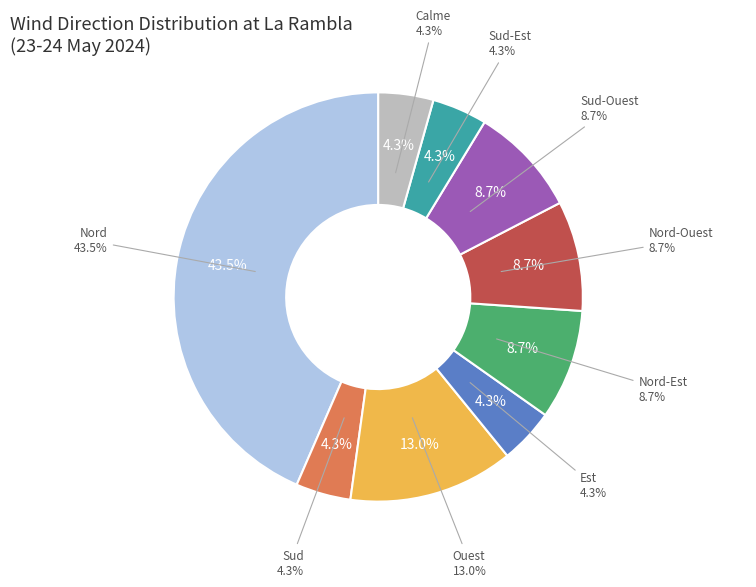

Combined, do Nord-Ouest and Sud-Est account for over 50%?

No